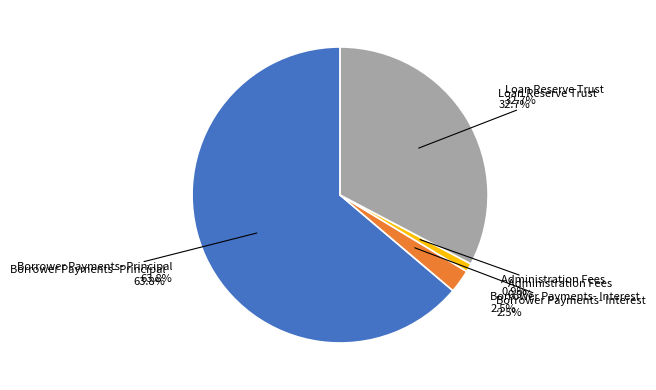

How much of the chart is everything except Borrower Payments- Principal?

36.2%